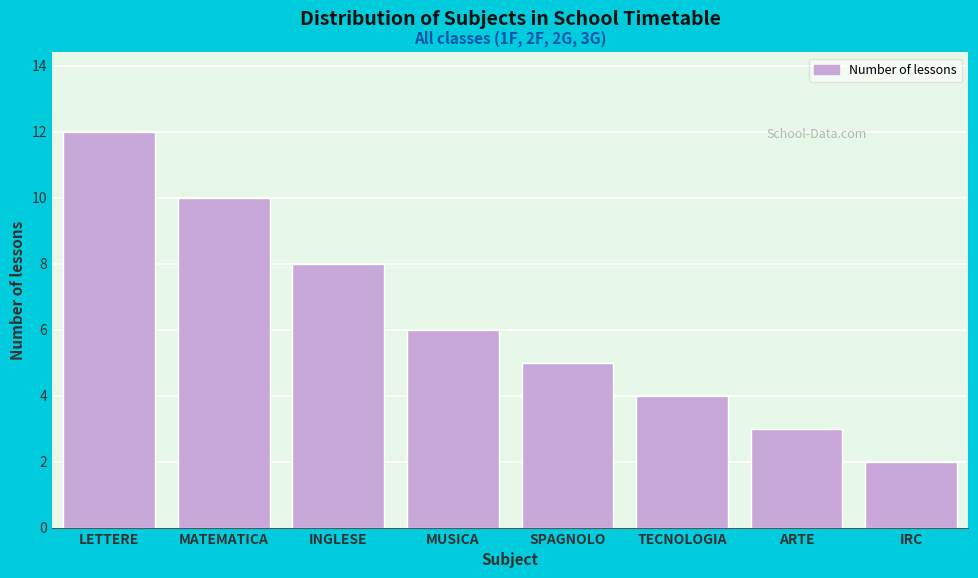

Reading left to right, transcribe all the data shown in this chart.

12	10	8	6	5	4	3	2